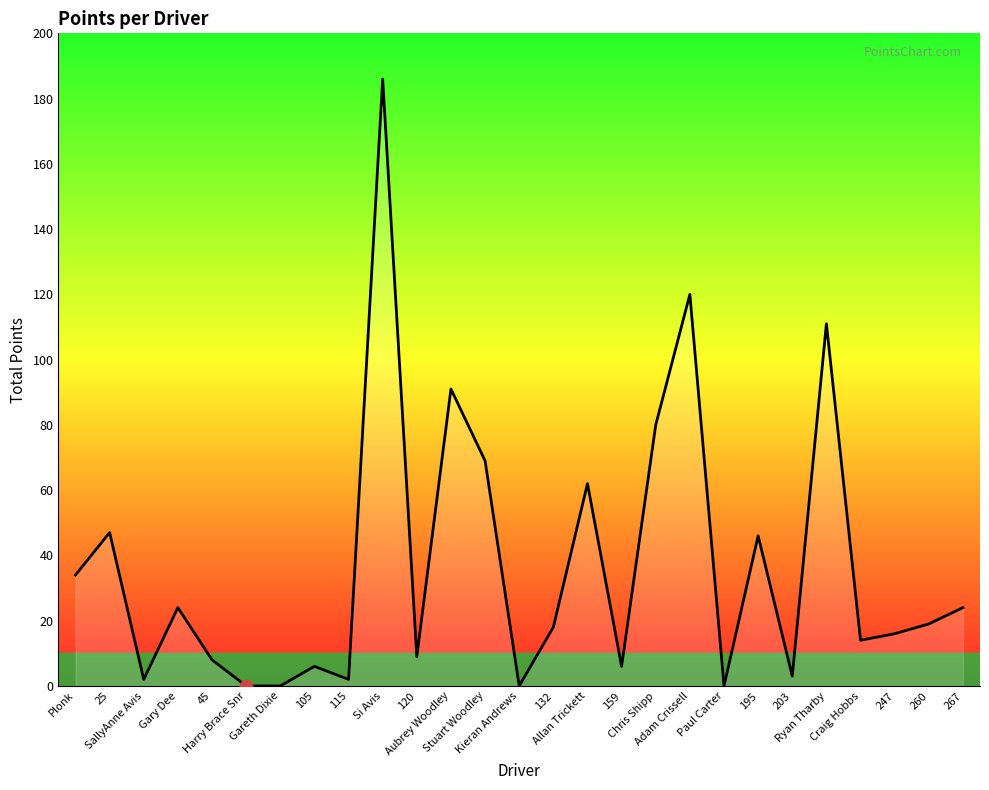

What is the change in value from 247 to 260?

+3